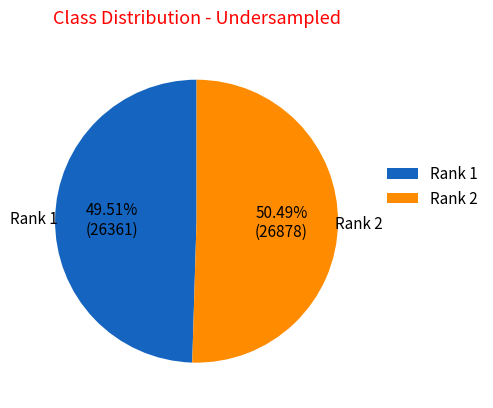

Between Rank 1 and Rank 2, which is larger?

Rank 2